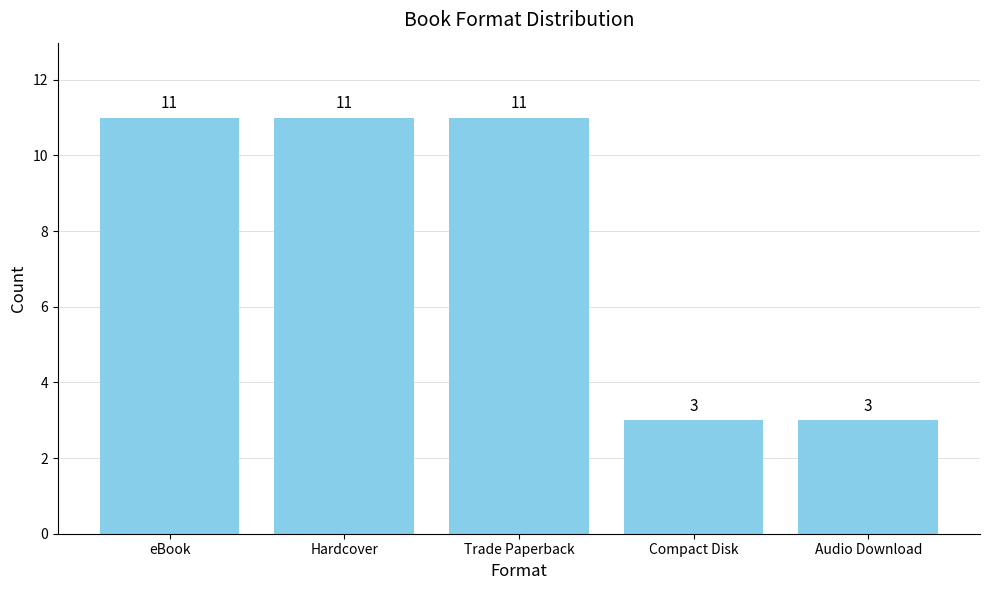

Reading left to right, extract all data points from this chart.

eBook=11	Hardcover=11	Trade Paperback=11	Compact Disk=3	Audio Download=3